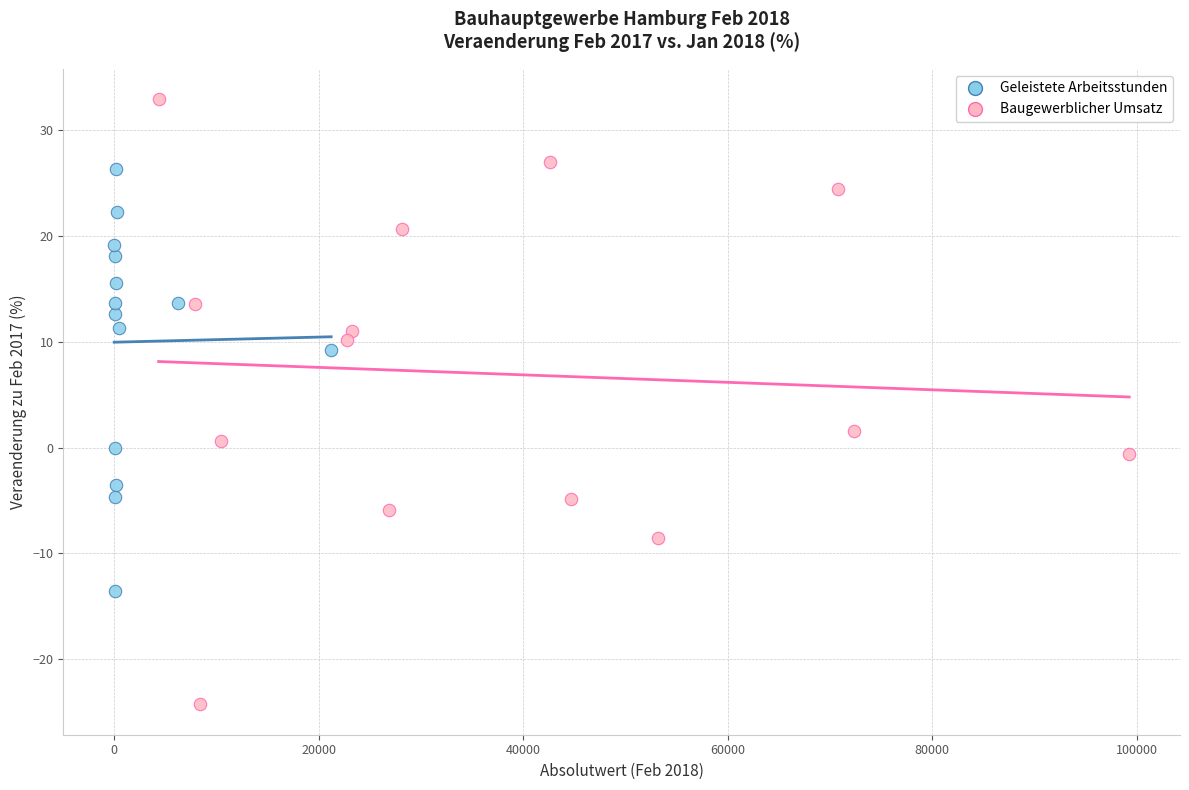

Which series reaches the maximum Y coordinate?

Baugewerblicher Umsatz